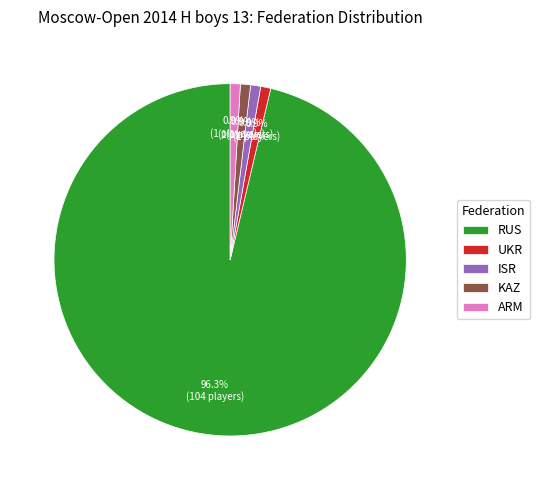

What is the majority slice?

RUS